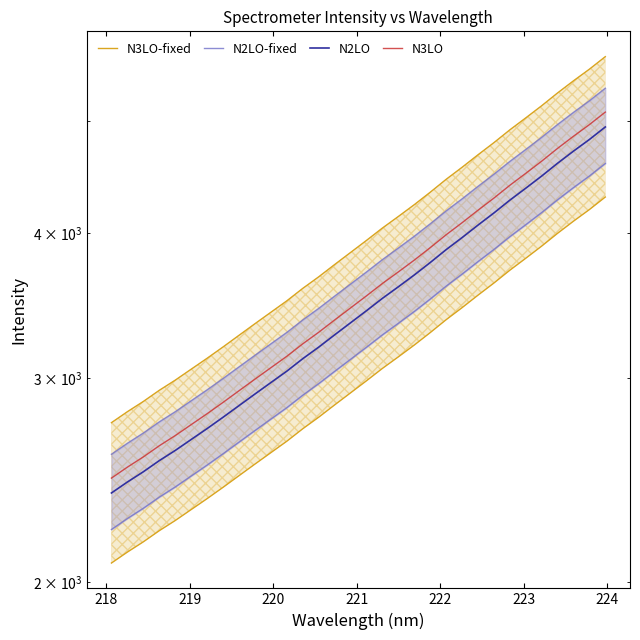

Which series has the largest range (max minus min)?

N3LO-fixed